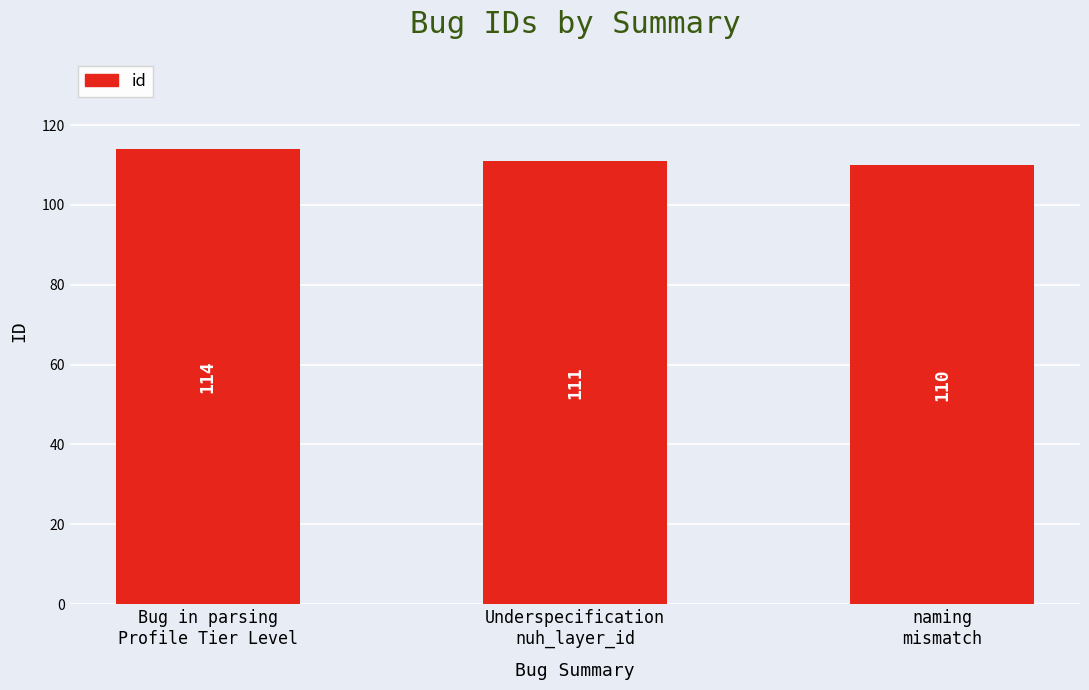

What is the maximum value shown in the chart?

114